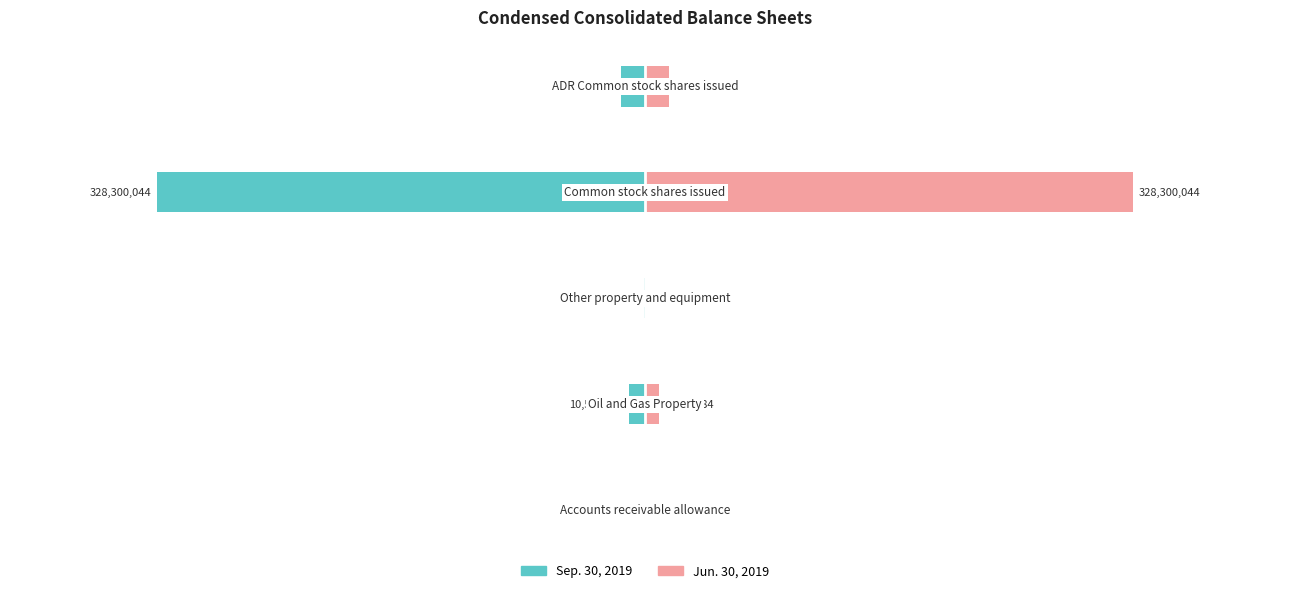

What value does the Sep. 30, 2019 series have at 4, to the nearest 10?

-16415000